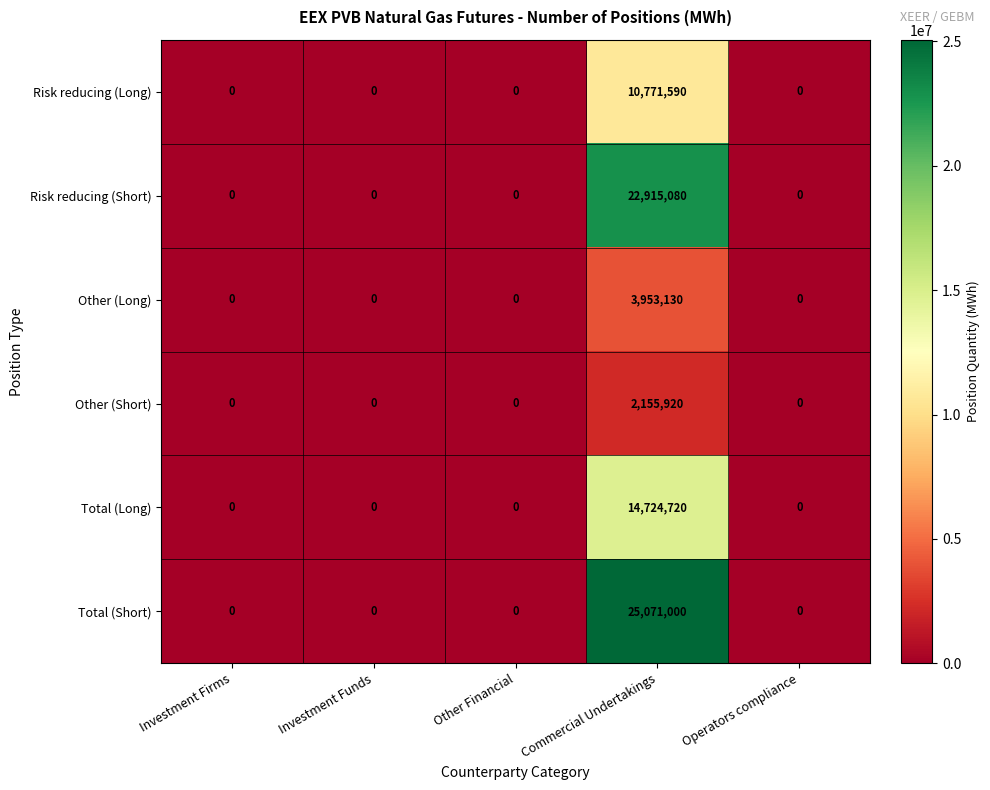

Reading left to right, list all the values displayed in this chart.

Risk reducing (Long): 0	0	0	10771590	0
Risk reducing (Short): 0	0	0	22915080	0
Other (Long): 0	0	0	3953130	0
Other (Short): 0	0	0	2155920	0
Total (Long): 0	0	0	14724720	0
Total (Short): 0	0	0	25071000	0